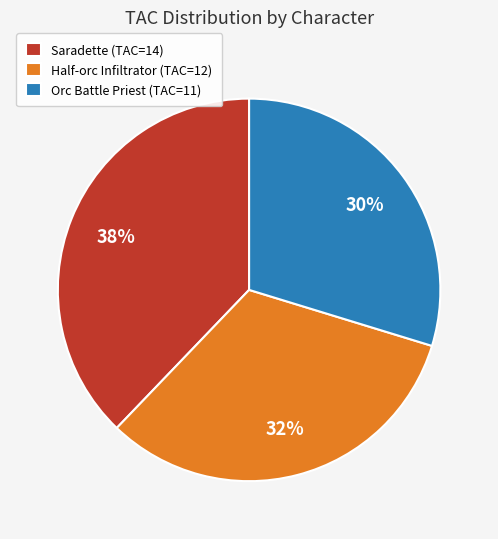

To the nearest percent, what is the difference between the Orc Battle Priest and Saradette slice percentages?

8%